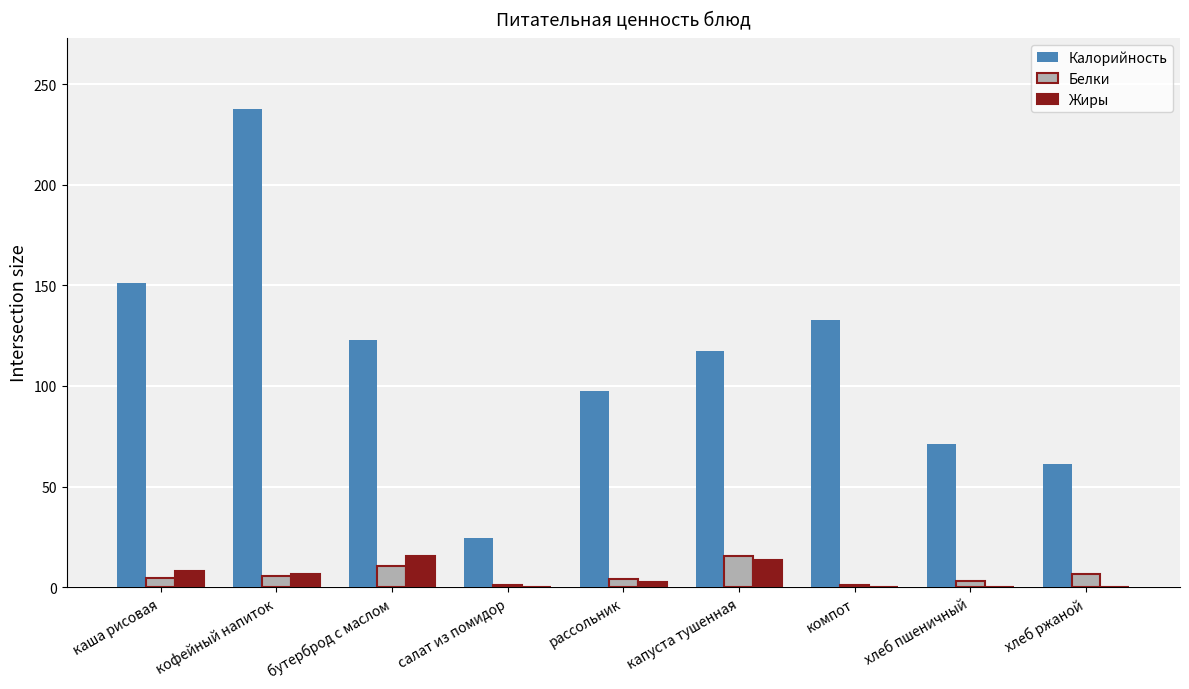

What are all the series names shown in the legend?

Калорийность, Белки, Жиры